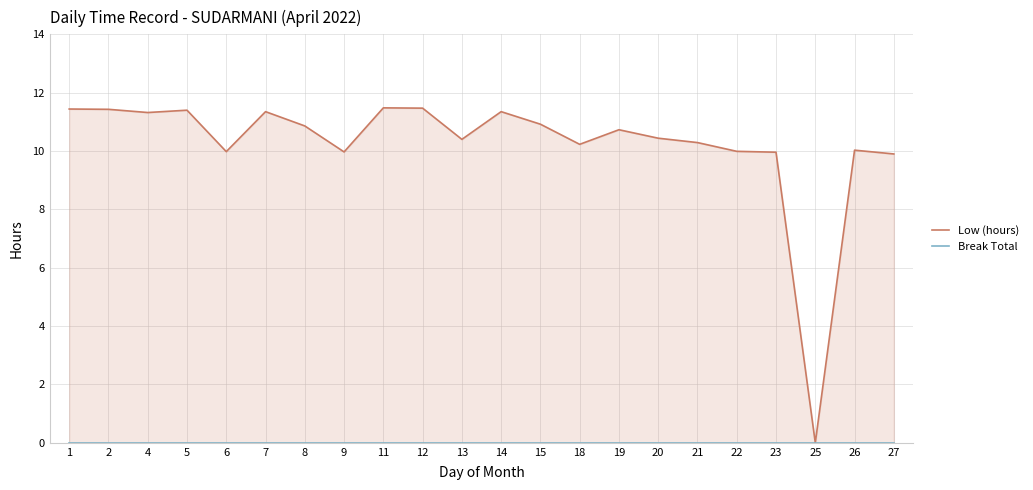

At which category is the sum across all series the highest?

11